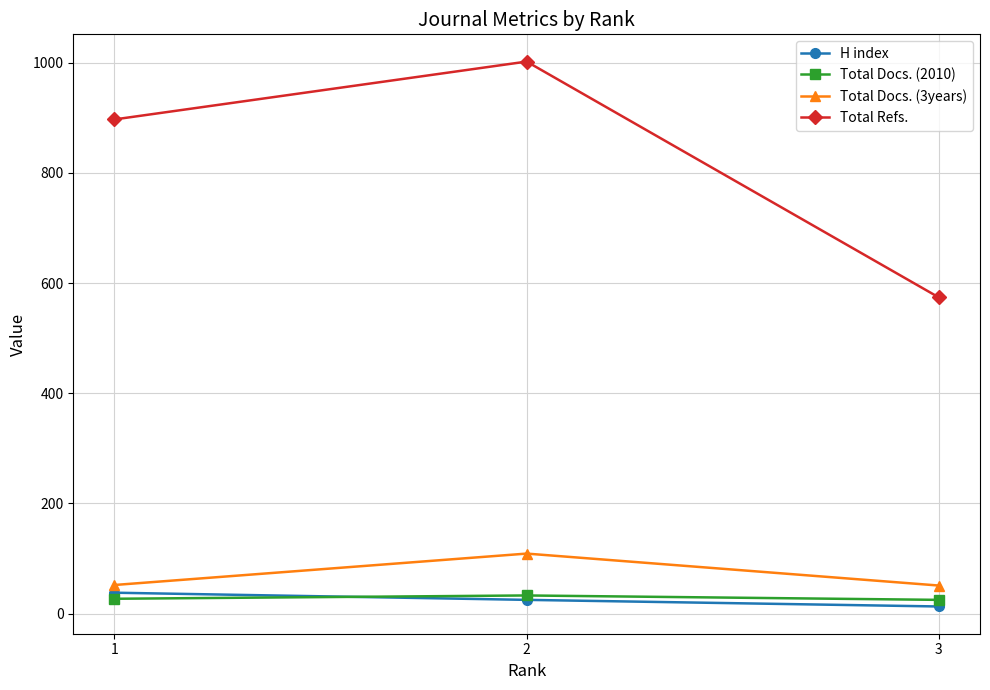

Does the chart display data point markers on the line(s)?

Yes